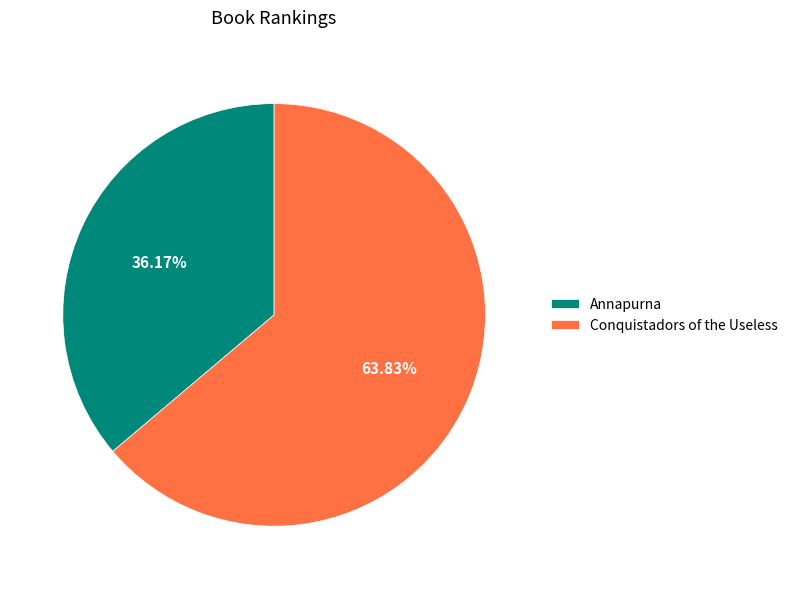

What is the majority slice?

Conquistadors of the Useless